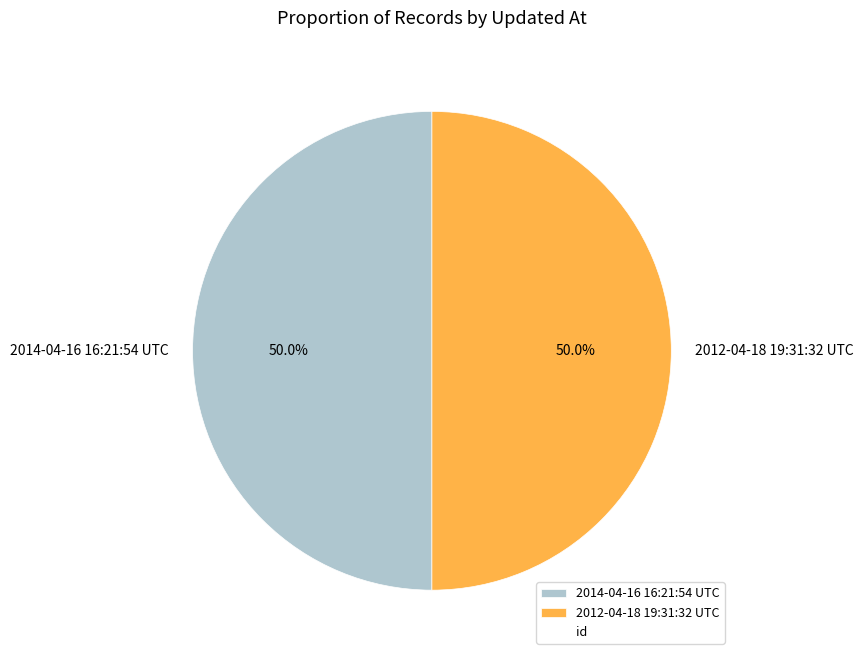

What is the total percentage of 2012-04-18 19:31:32 UTC and 2014-04-16 16:21:54 UTC?

100.0%